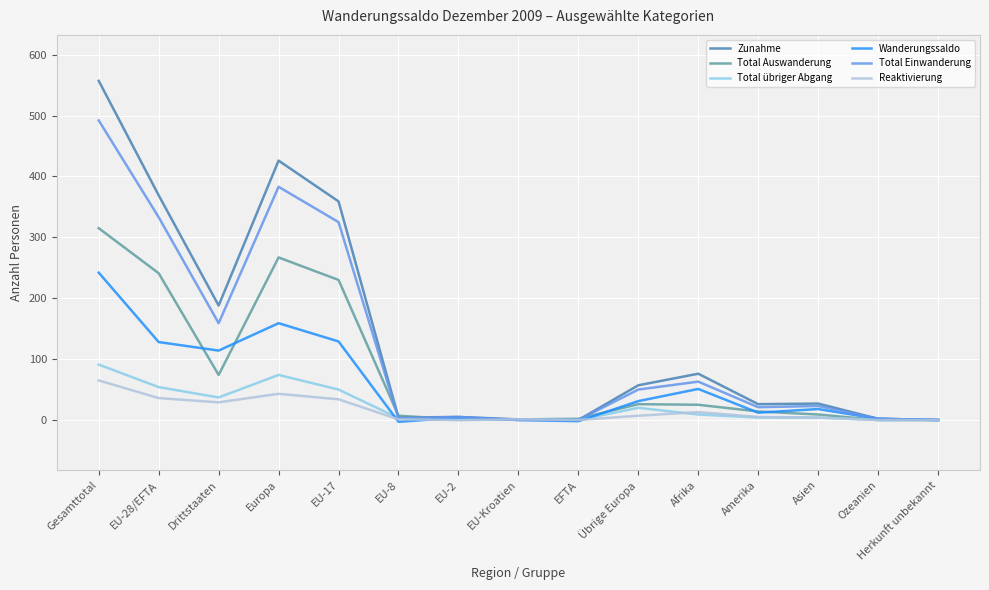

At which label is Reaktivierung closest to 32?

EU-17